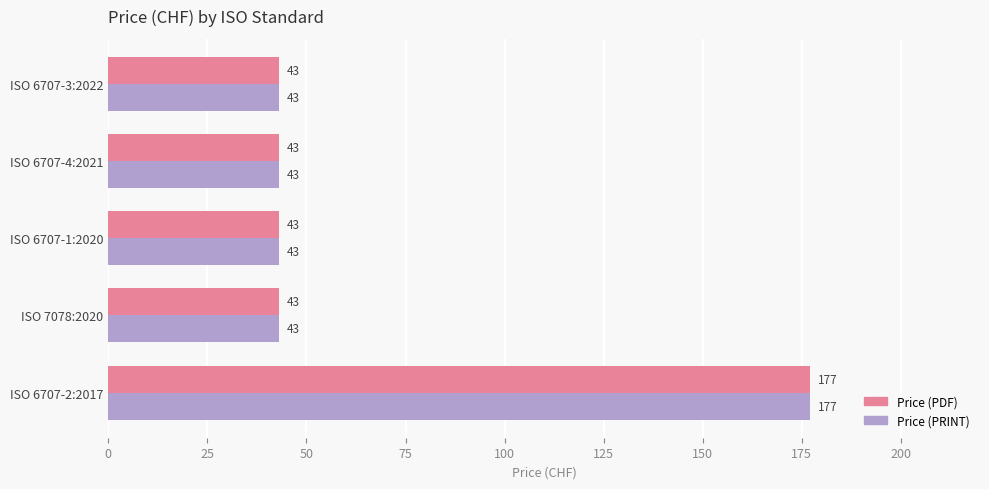

What is the total value across all series at ISO 6707-1:2020?

86